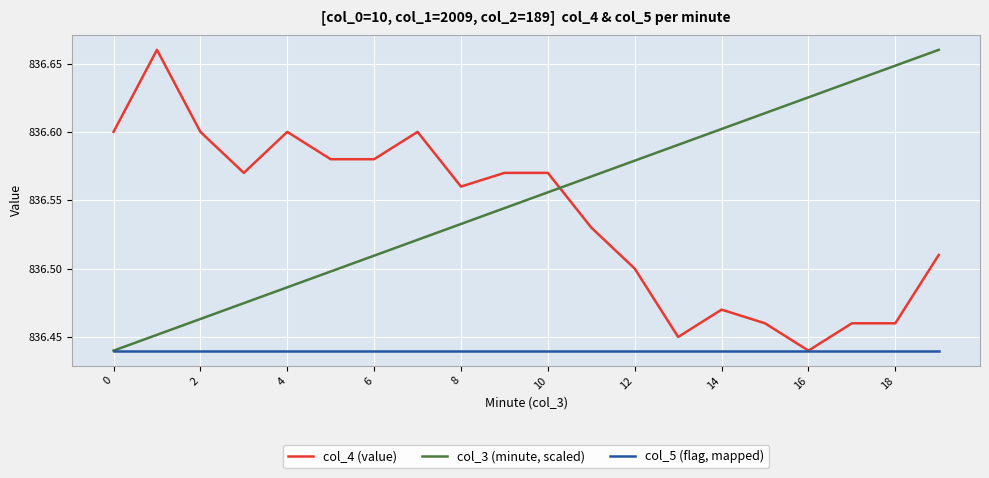

Which series has the largest total across all categories?

col_3 (minute, scaled)